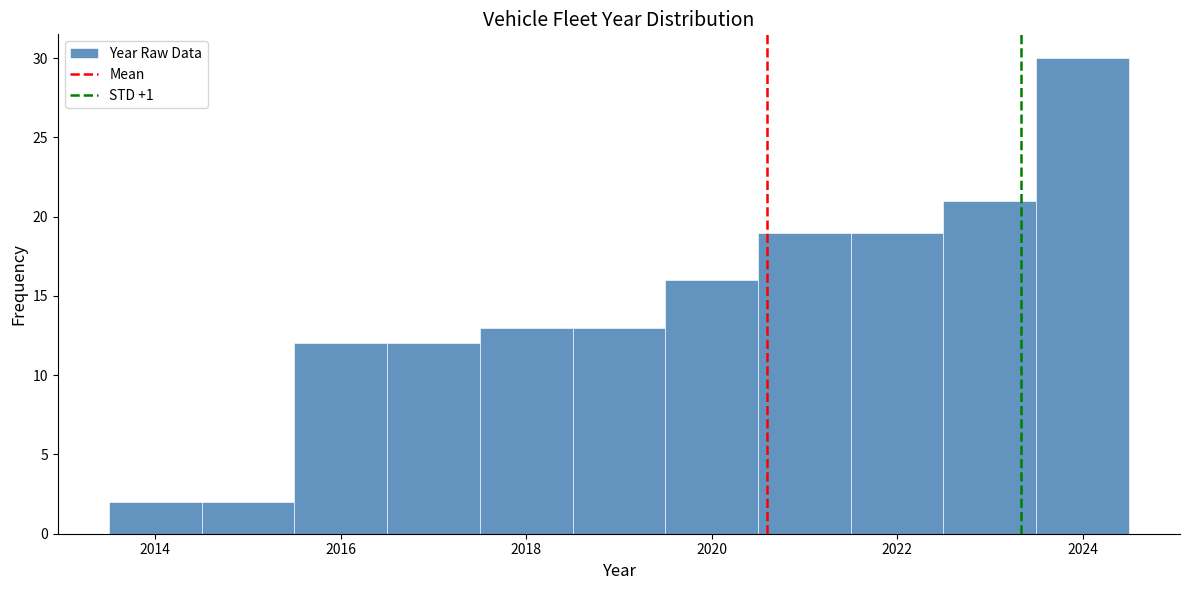

Which range on the x-axis has the tallest bar?

2023.5 to 2024.5